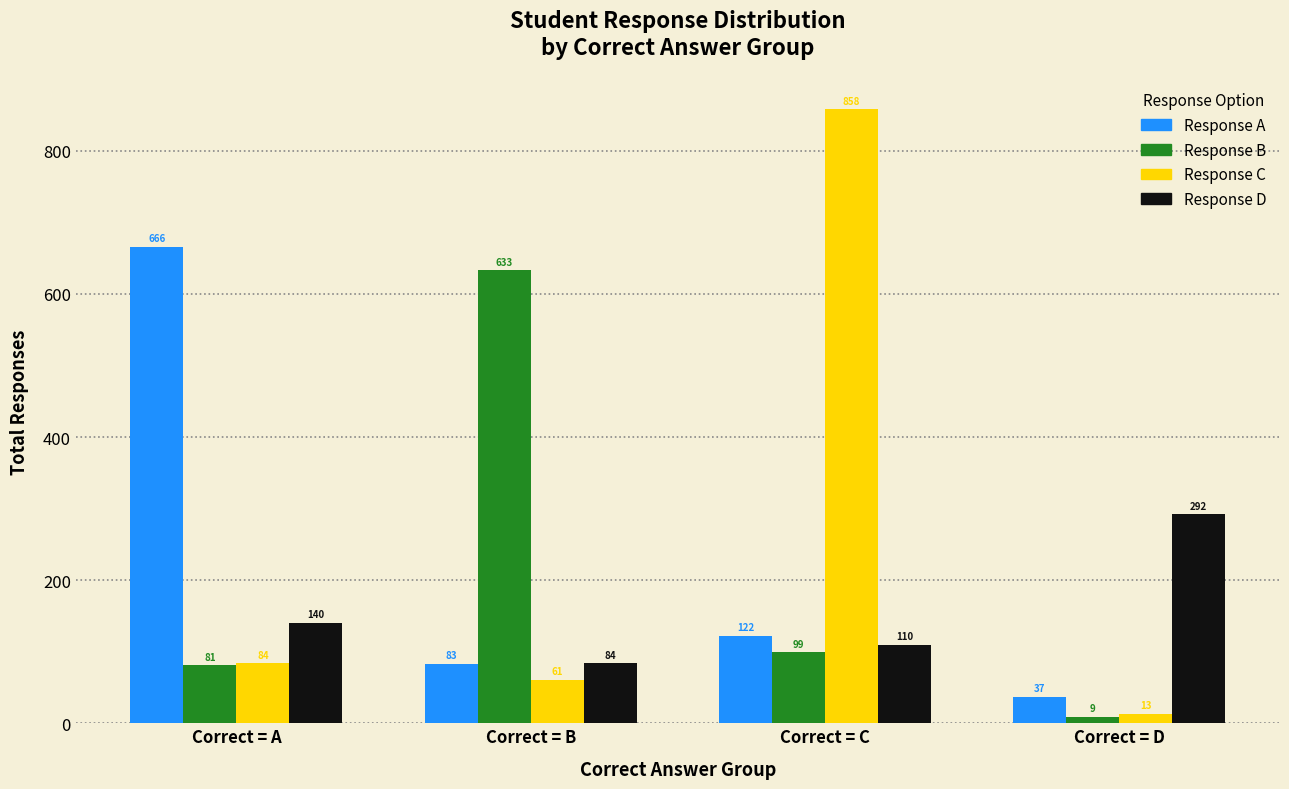

What is the difference between the highest and lowest values at Correct = B?

572